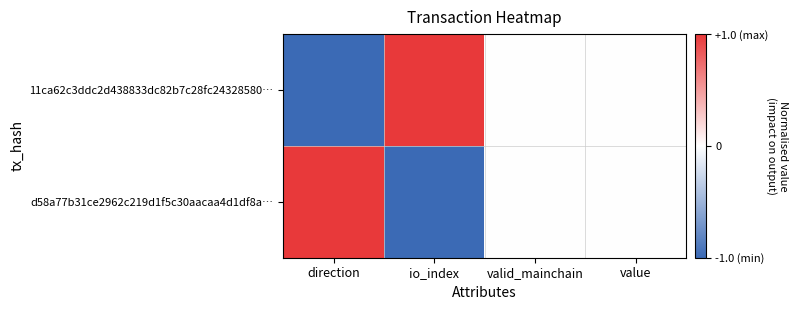

At how many categories does at least one series exceed 0?

2